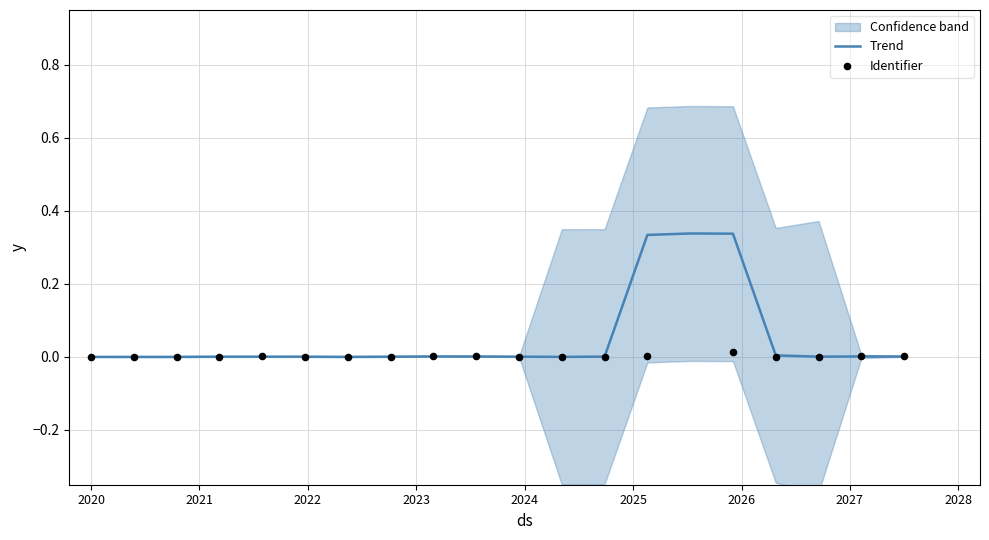

Is the value of Identifier at 12 greater than the value of Trend at 10?

No